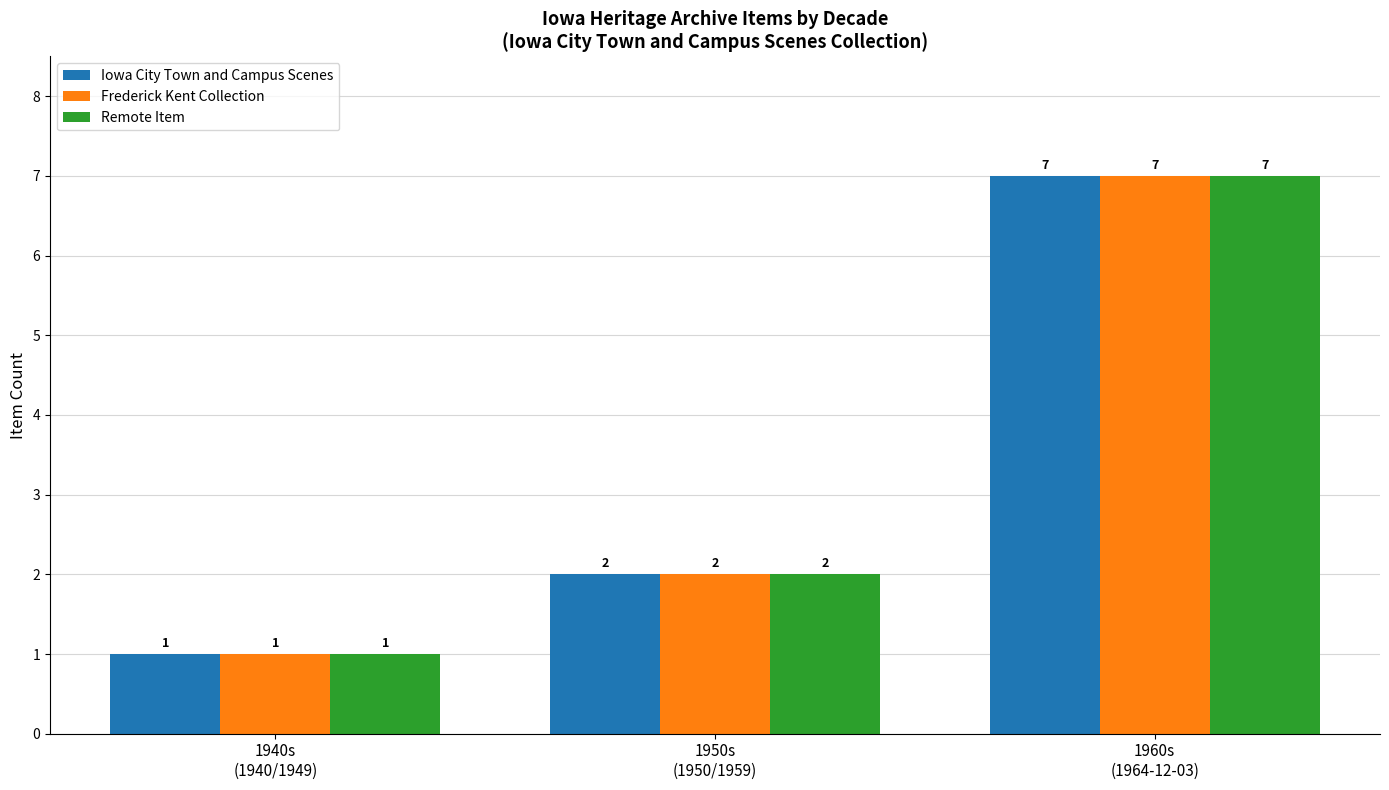

What position from the left is 1960s
(1964-12-03)?

3